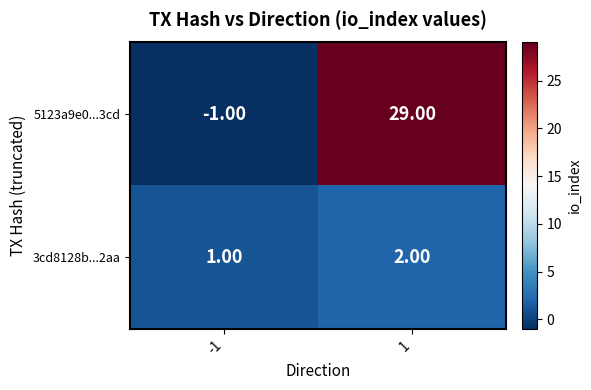

Is the value of 3cd8128b...2aa at -1 greater than the value of 5123a9e0...3cd at 1?

No